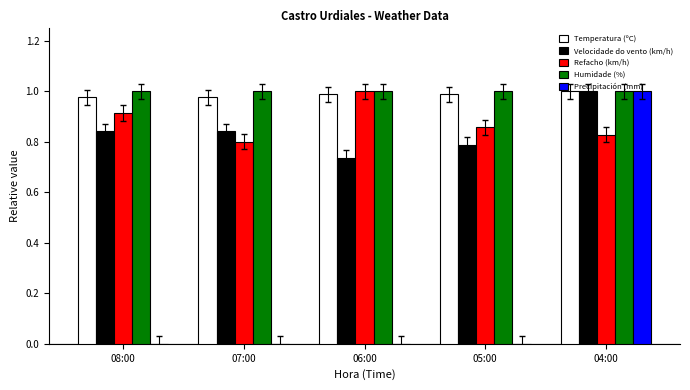

What is the total value across all series at 05:00?

3.6